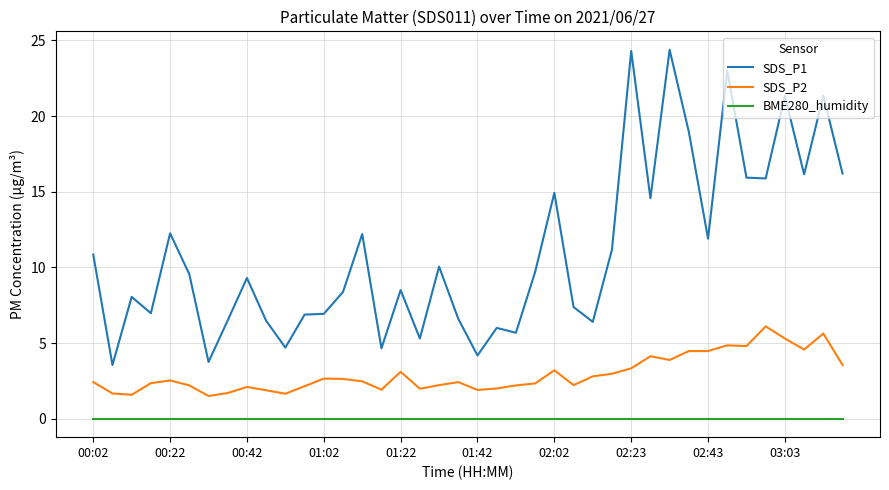

Which series has the largest range (max minus min)?

SDS_P1